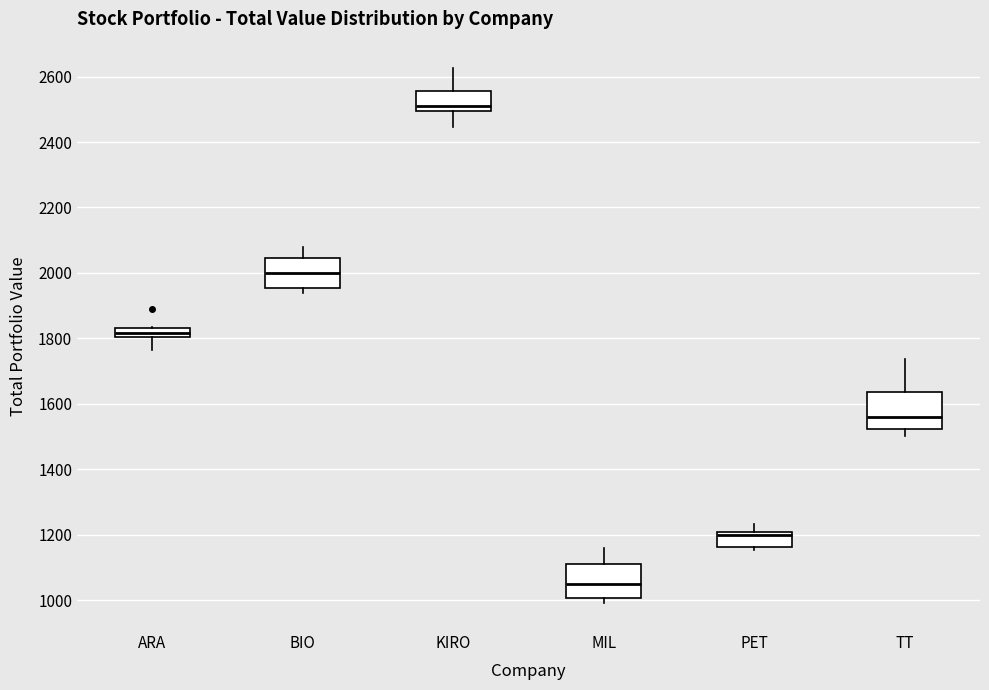

Where does the lower whisker of the box for TT end on the y-axis? The values are not printed on the chart, so give them approximately, as read against the axis.

1500